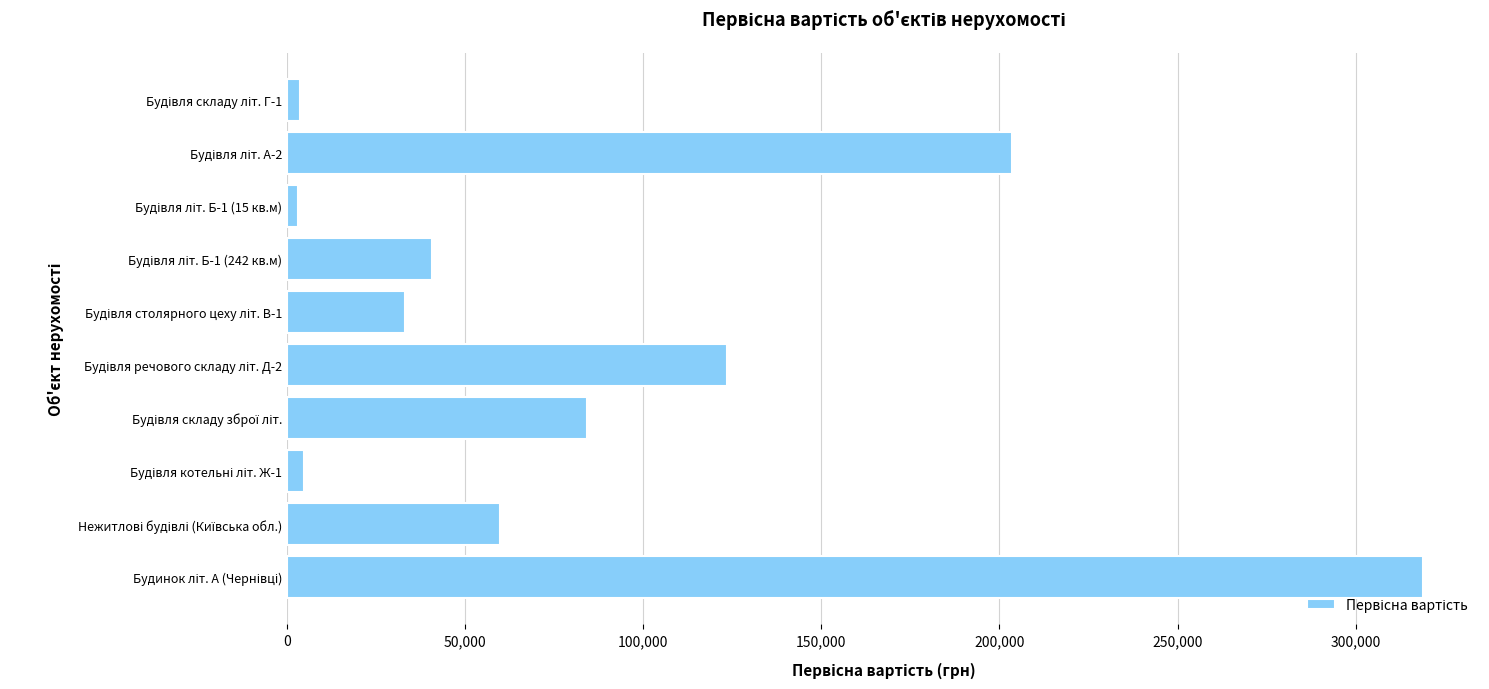

What is the difference between the maximum and second lowest values?

315211